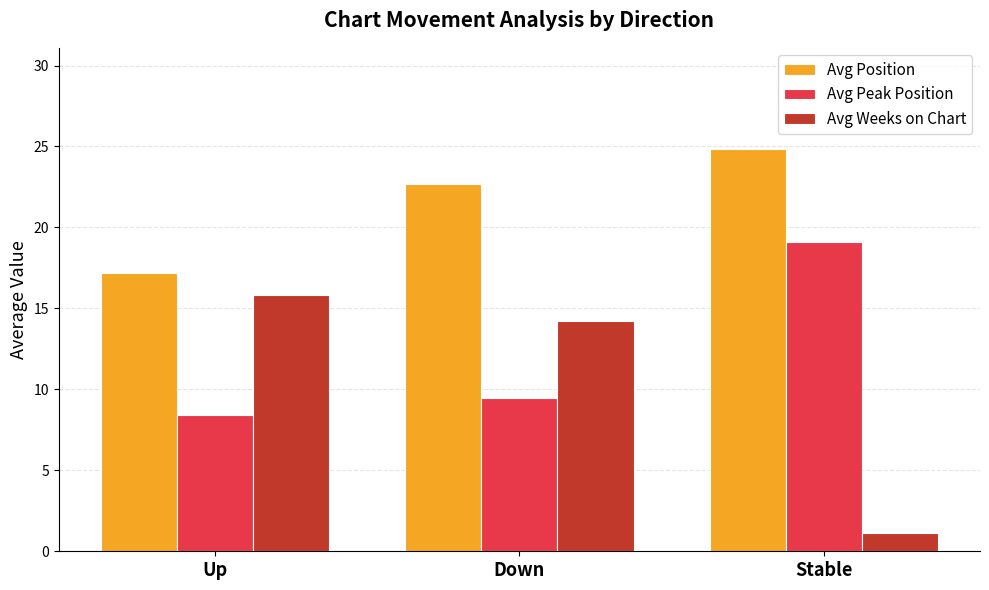

What is the sum of all Avg Peak Position values?

37.0